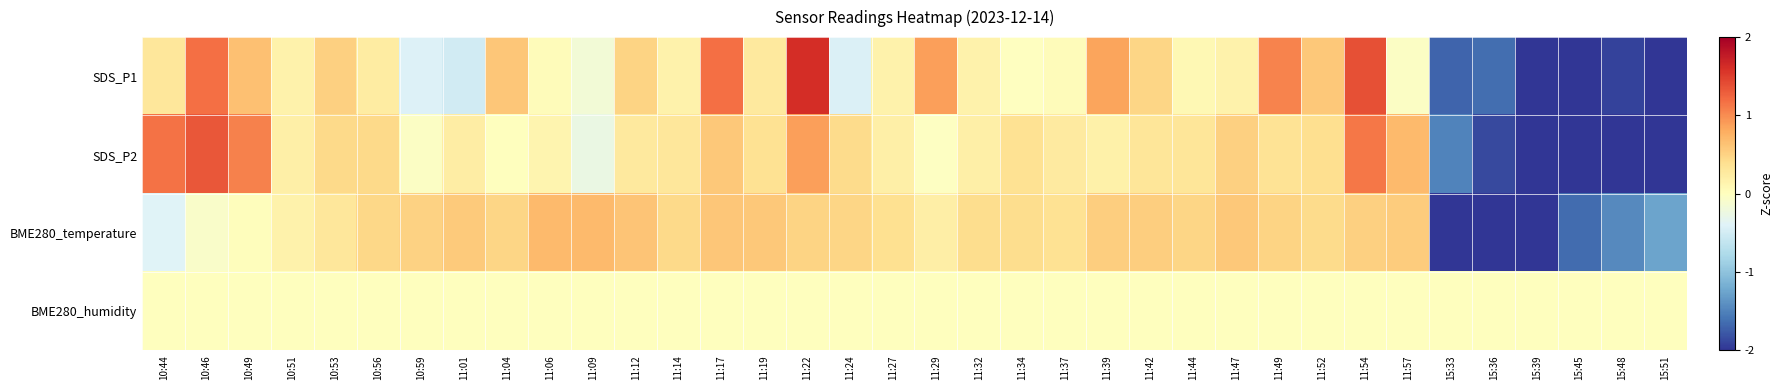

Which series has the widest spread of values?

SDS_P1